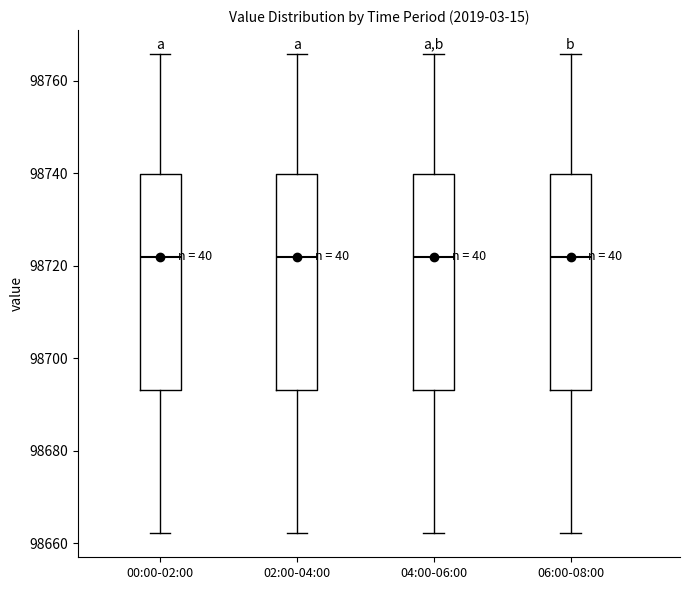

Reading left to right, transcribe this box plot: for each box, give where its median line is, the range the box spans, and where its two whiskers end, as read against the y-axis. The values are not printed on the chart, so give them approximately, as read against the axis.

00:00-02:00: median 98722, box 98694 to 98740, whiskers 98662 to 98766
02:00-04:00: median 98722, box 98694 to 98740, whiskers 98662 to 98766
04:00-06:00: median 98722, box 98694 to 98740, whiskers 98662 to 98766
06:00-08:00: median 98722, box 98694 to 98740, whiskers 98662 to 98766